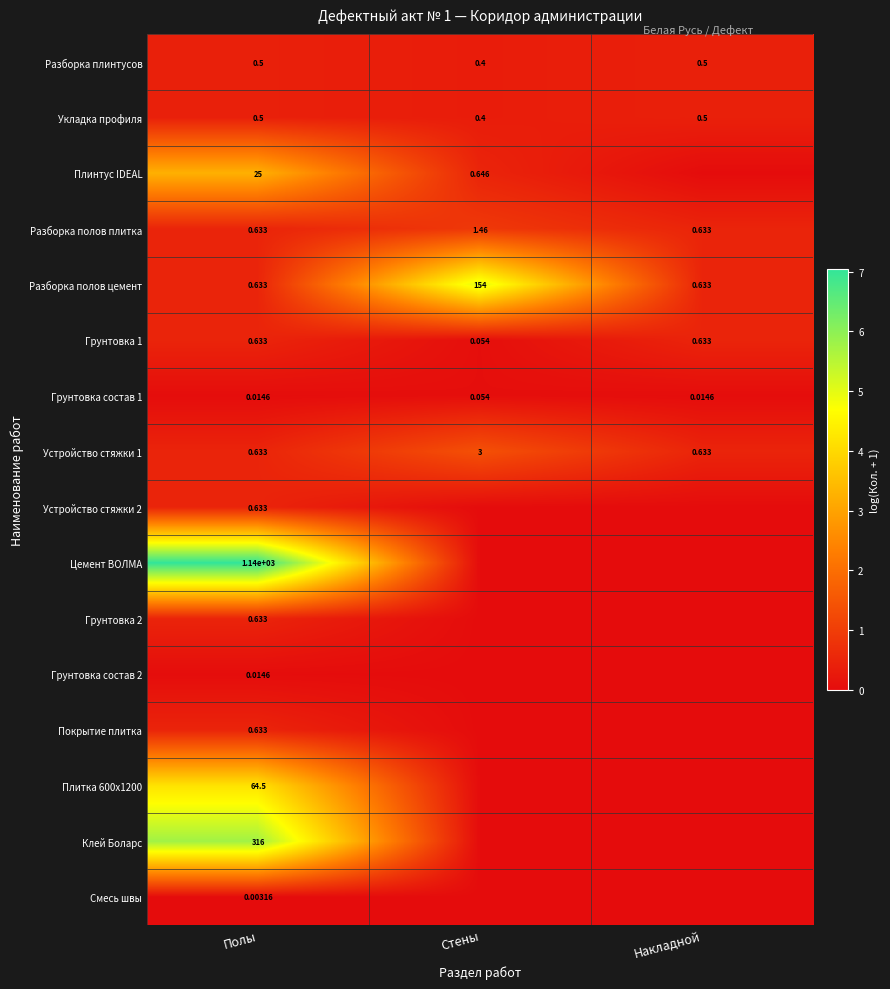

Is the value of Грунтовка 2 at Полы greater than the value of Плинтус IDEAL at Полы?

No